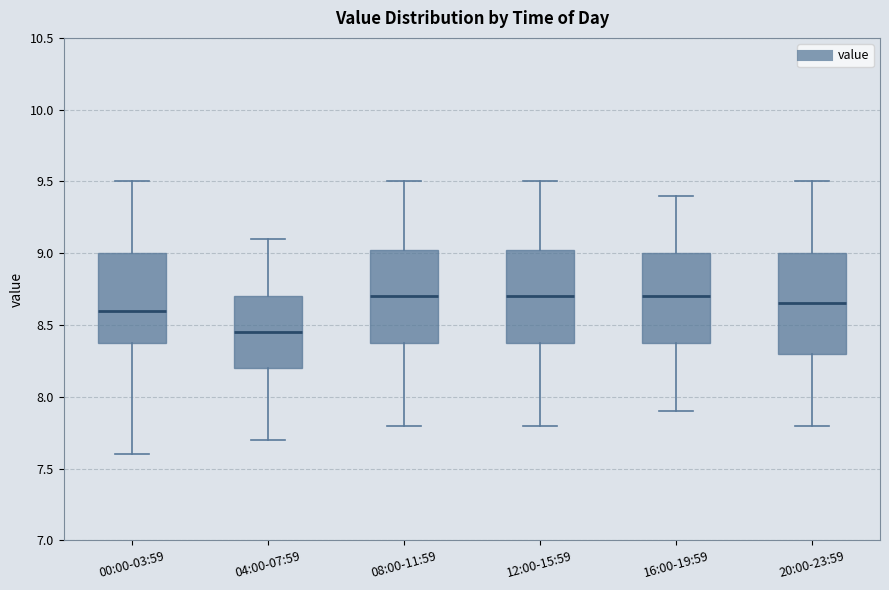

Reading left to right, transcribe this box plot: for each box, give where its median line is, the range the box spans, and where its two whiskers end, as read against the y-axis. The values are not printed on the chart, so give them approximately, as read against the axis.

00:00-03:59: median 8.60, box 8.40 to 9.00, whiskers 7.60 to 9.50
04:00-07:59: median 8.45, box 8.20 to 8.70, whiskers 7.70 to 9.10
08:00-11:59: median 8.70, box 8.40 to 9.05, whiskers 7.80 to 9.50
12:00-15:59: median 8.70, box 8.40 to 9.05, whiskers 7.80 to 9.50
16:00-19:59: median 8.70, box 8.40 to 9.00, whiskers 7.90 to 9.40
20:00-23:59: median 8.65, box 8.30 to 9.00, whiskers 7.80 to 9.50